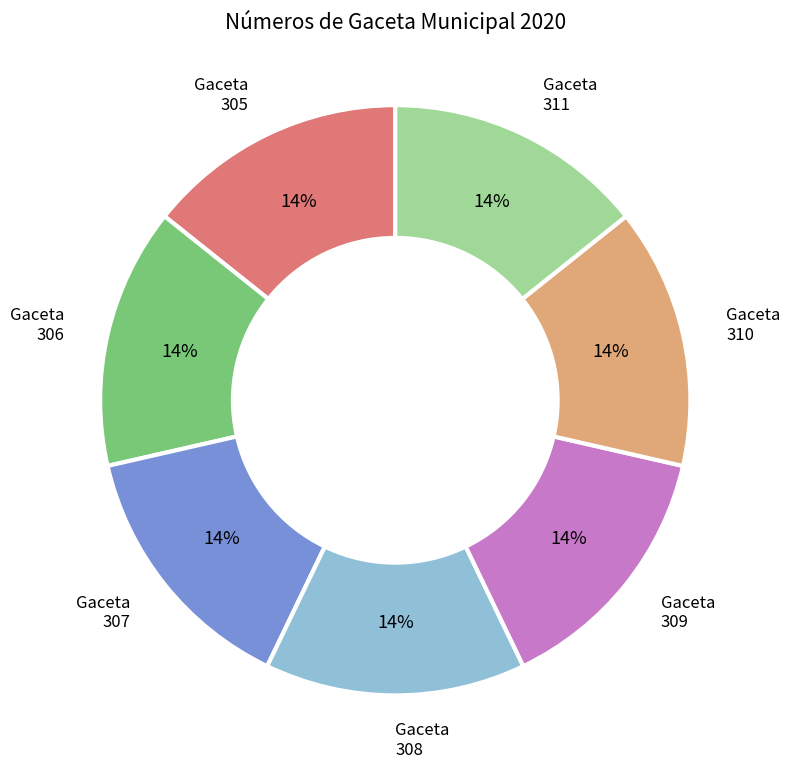

Approximately how many times larger is the value at 308 compared to 305?

1.0